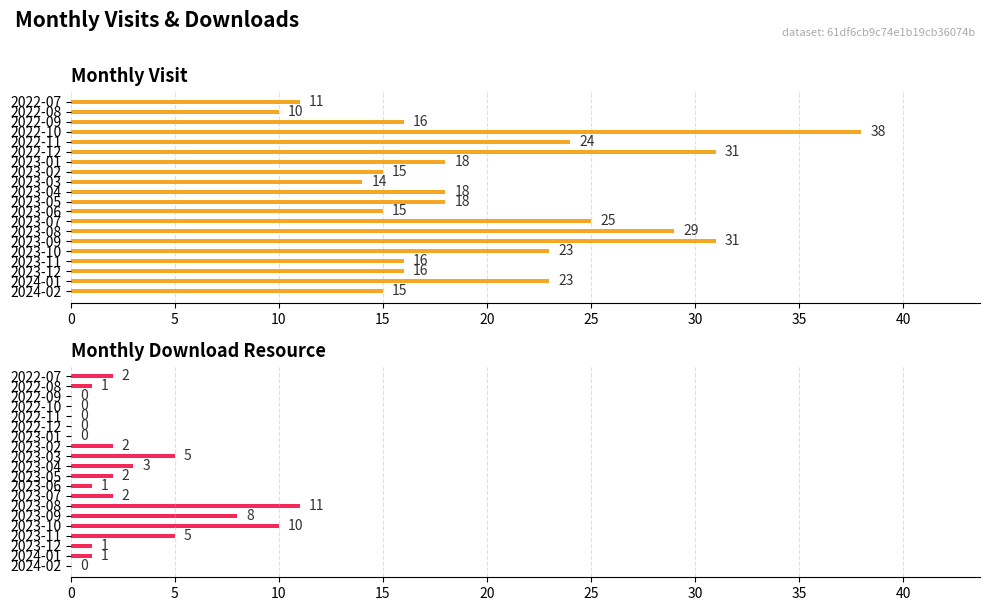

Between 2023-02 and 2024-01, which is larger?

2024-01